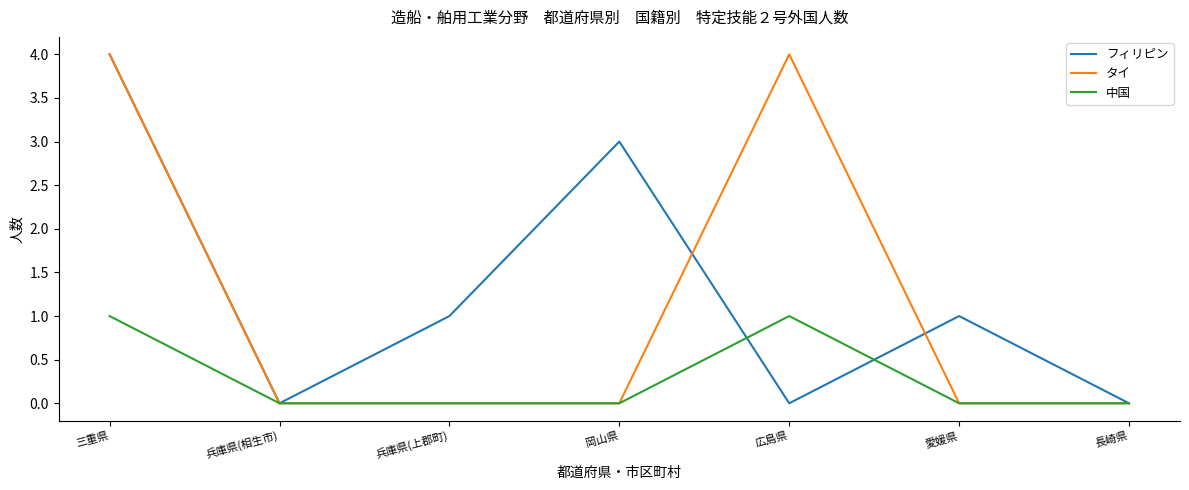

Between 岡山県 and 広島県, which series saw the biggest shift?

タイ